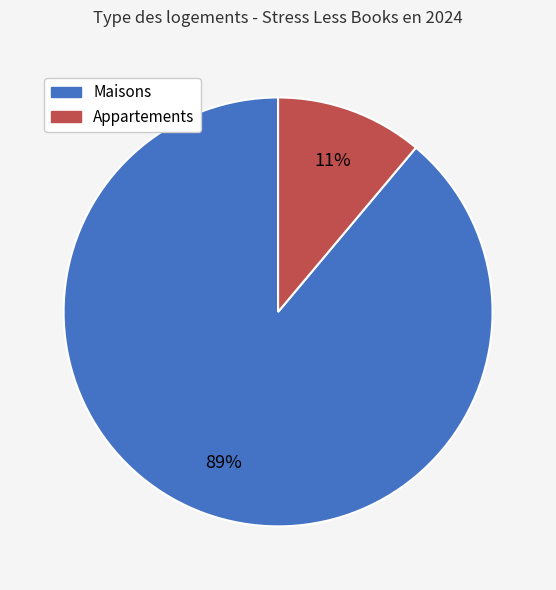

To the nearest percent, what is the average slice percentage?

50%